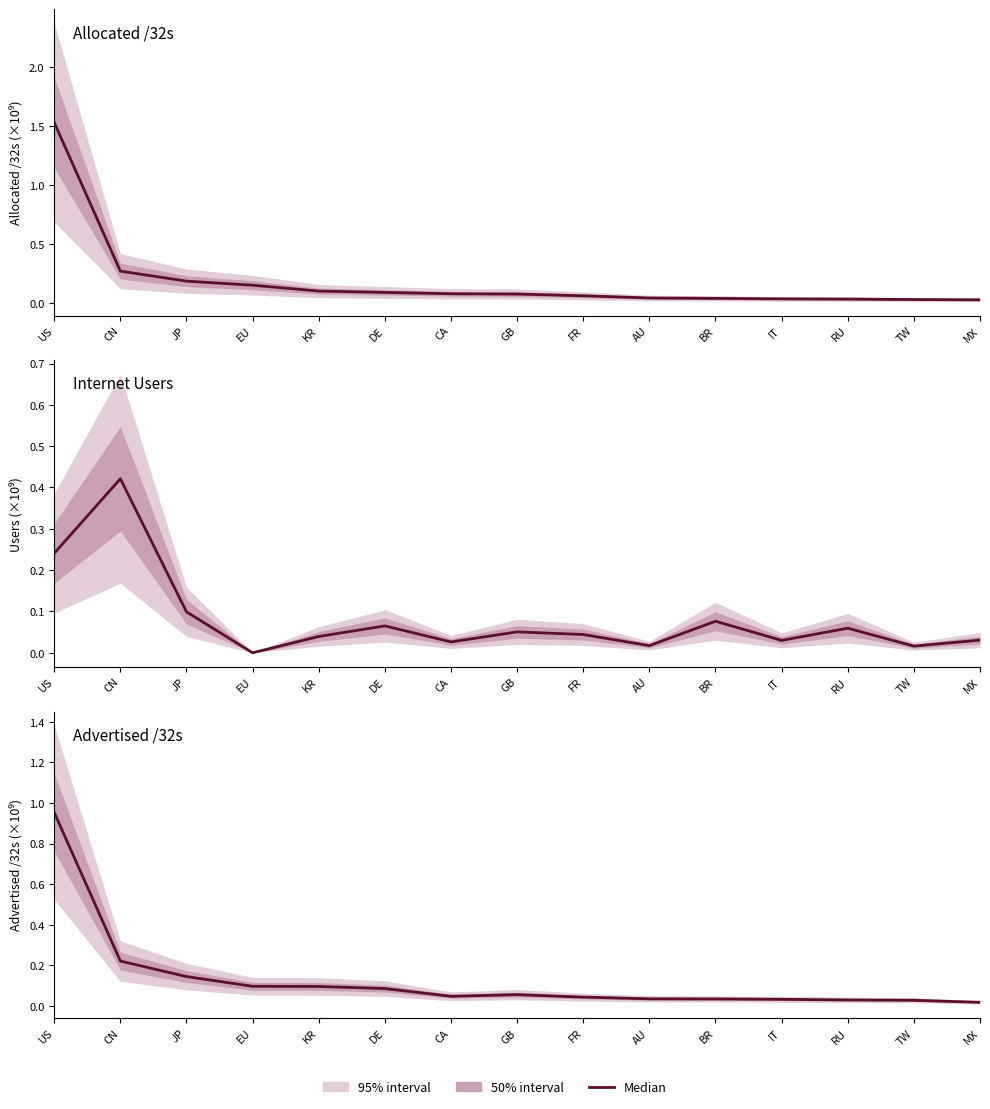

How many categories are shown in the chart?

15